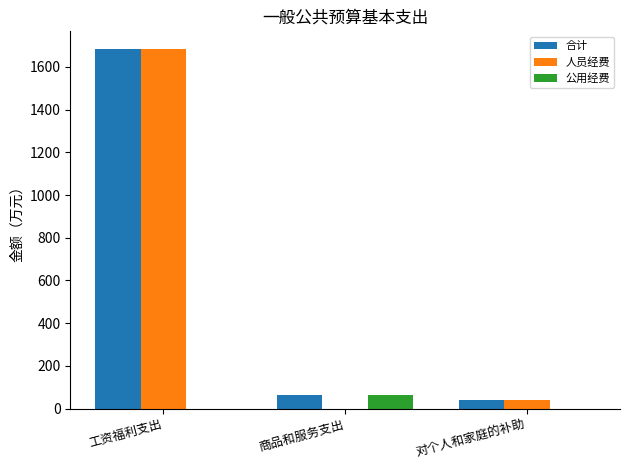

Which series has the largest total across all categories?

合计